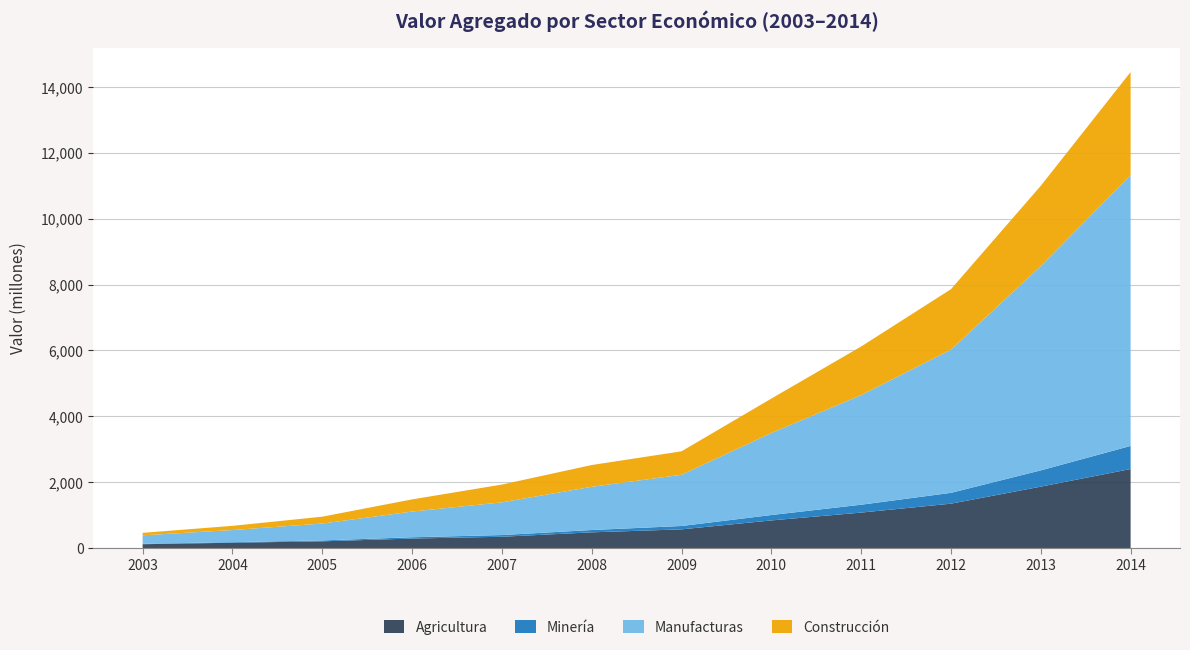

Reading right to left, what are all the values shown in this chart?

Agricultura: 2398.0	1863.1	1345.8	1075.2	836.9	565.6	475.0	341.0	286.3	202.3	159.4	114.1
Minería: 701.6	494.4	328.9	238.9	164.2	101.8	70.5	51.6	39.0	26.4	17.6	13.3
Manufacturas: 8225.3	6202.6	4348.7	3329.2	2491.2	1556.4	1312.8	993.2	780.7	514.0	368.1	257.0
Construcción: 3131.6	2441.6	1837.2	1476.8	1045.2	712.9	661.2	540.5	370.1	208.3	127.3	75.2